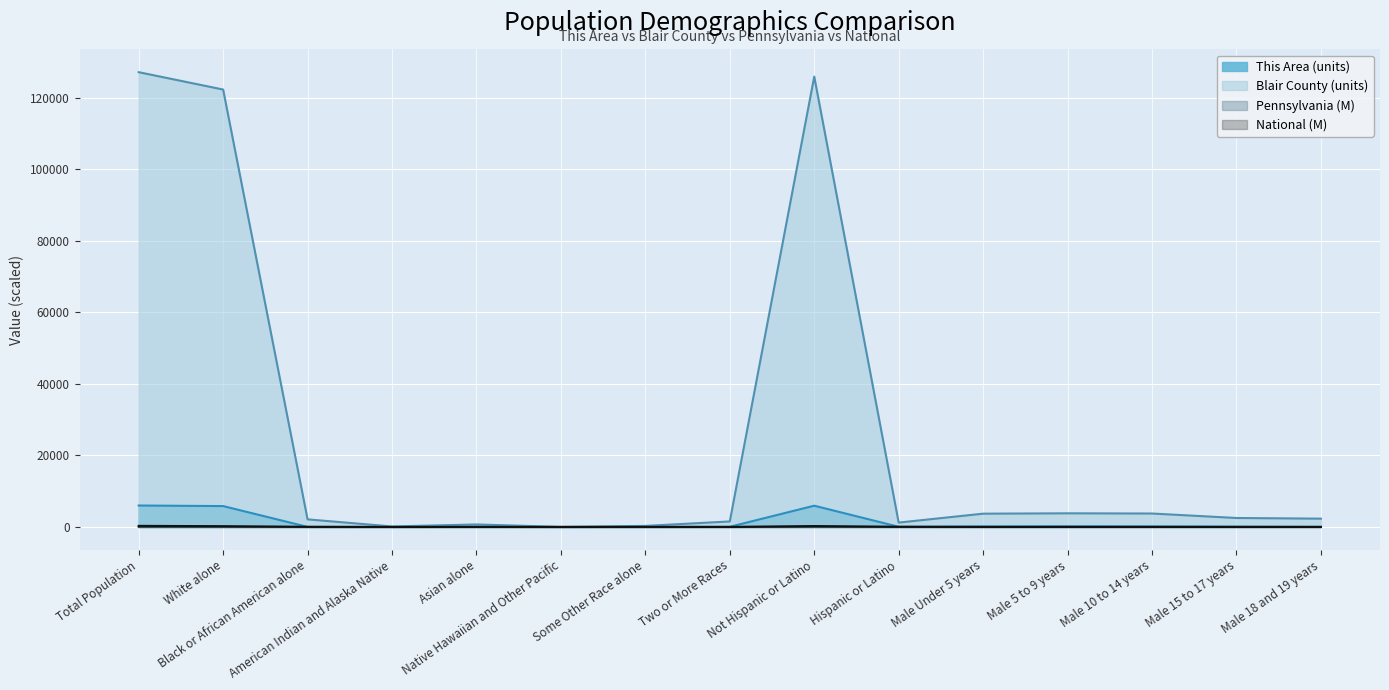

What is the label of the 4th point from the right?

Male 5 to 9 years